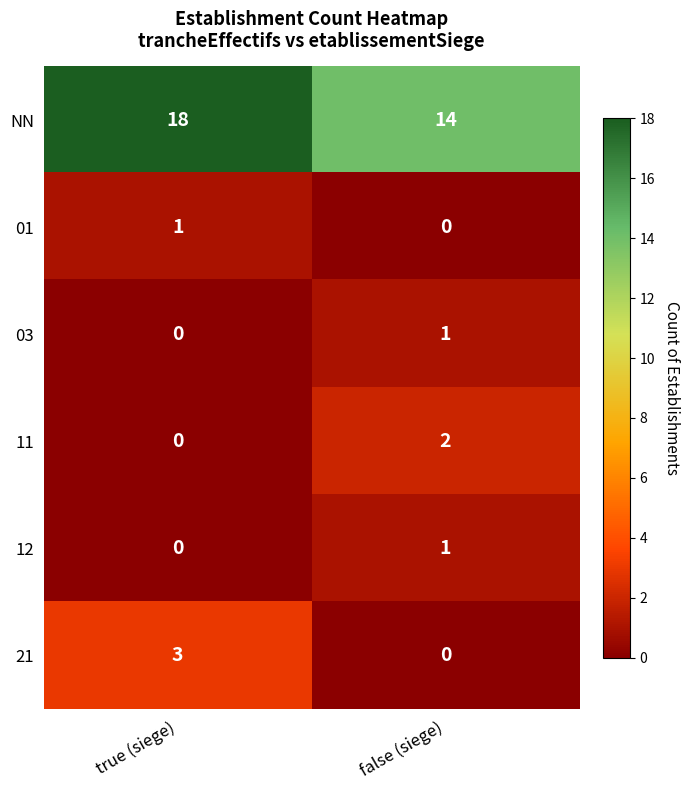

At which label is 21 closest to 1?

false (siege)